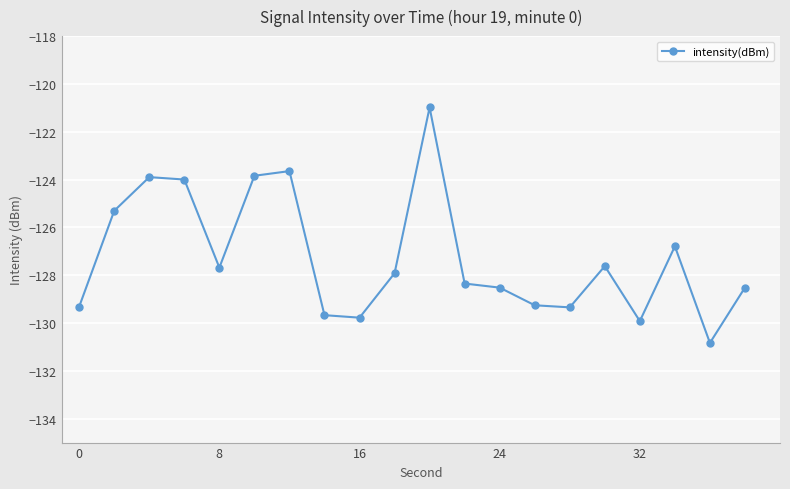

What is the minimum value shown in the chart?

-130.8